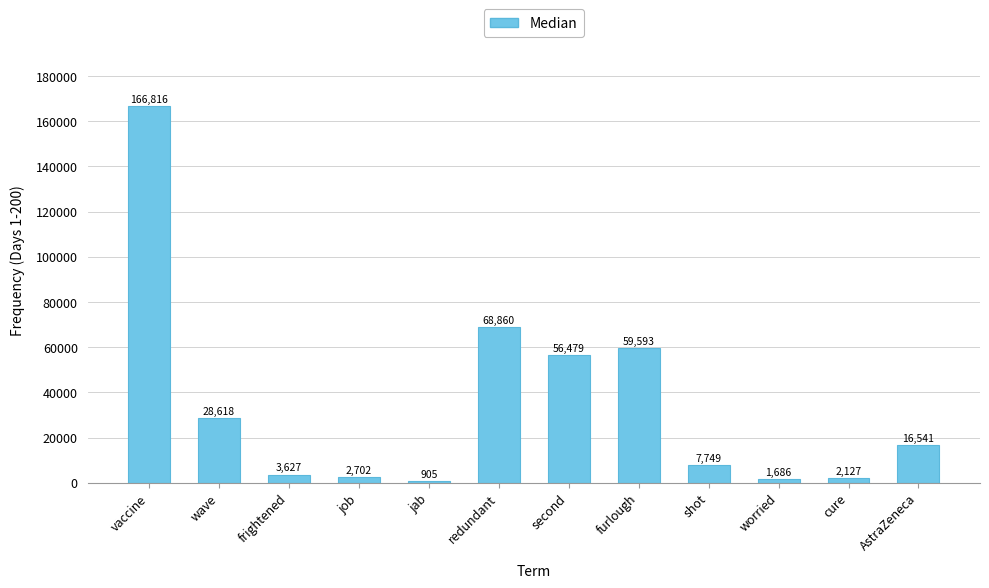

Rank the categories by value from highest to lowest.

vaccine, redundant, furlough, second, wave, AstraZeneca, shot, frightened, job, cure, worried, jab